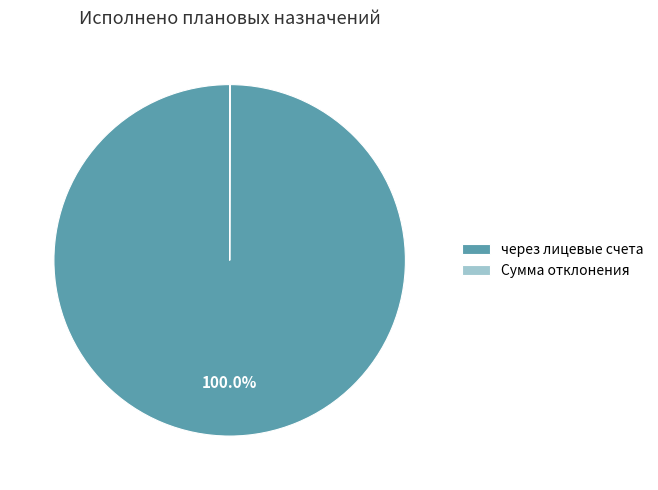

To the nearest percent, what is the average slice percentage?

50%